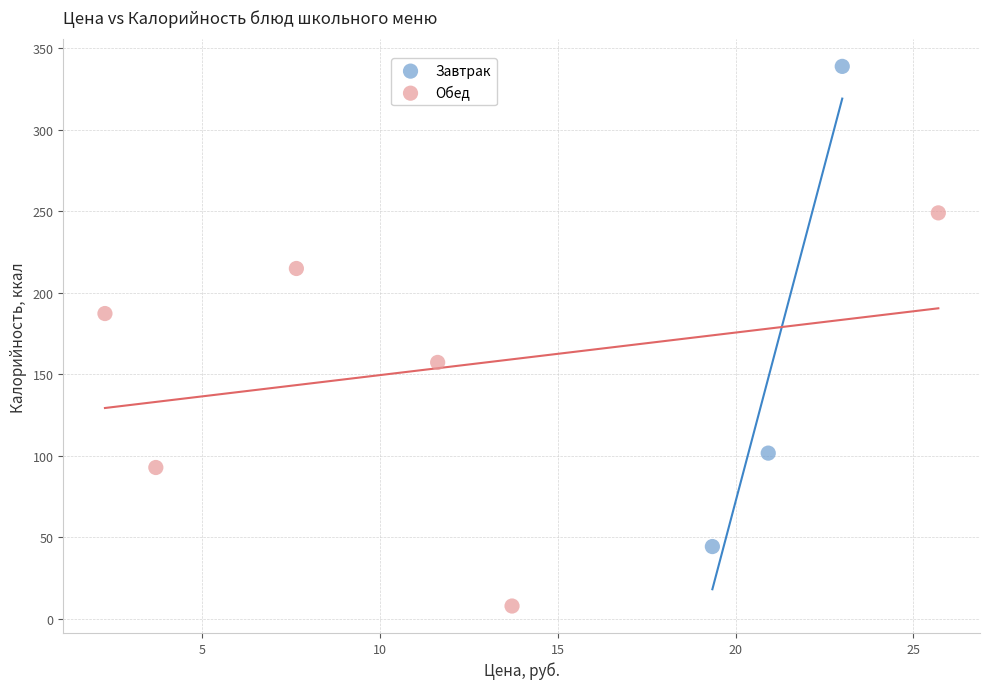

Which series has the widest spread of Y values?

Завтрак